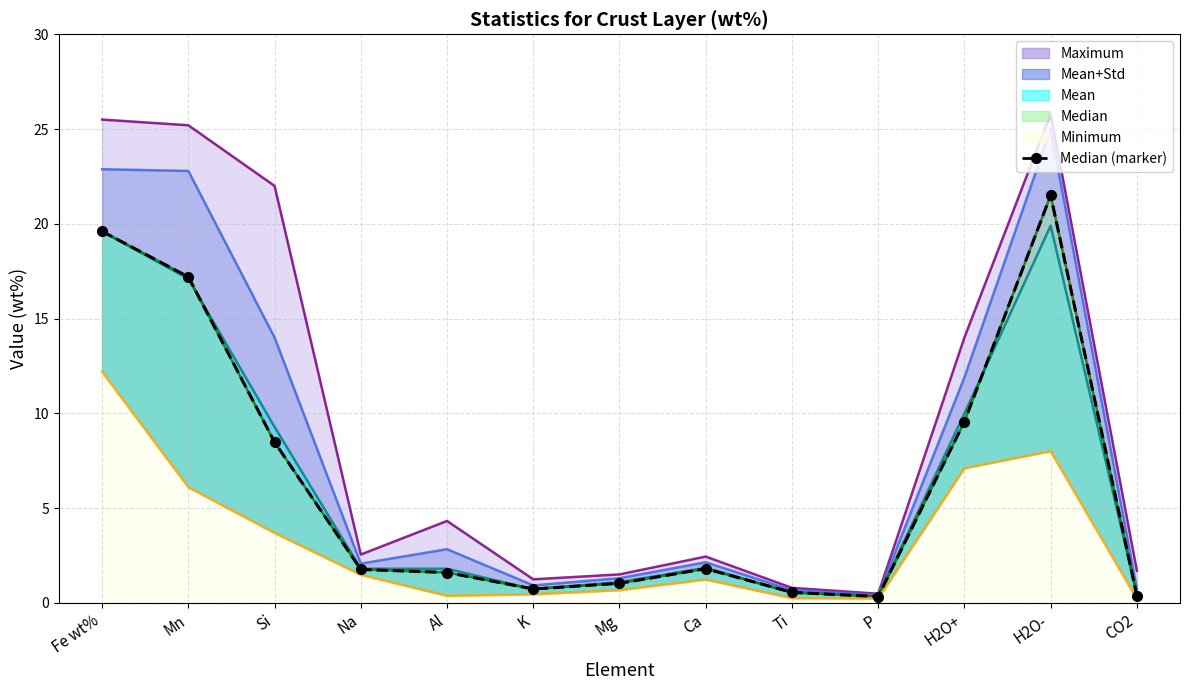

What position from the right is Mn?

12